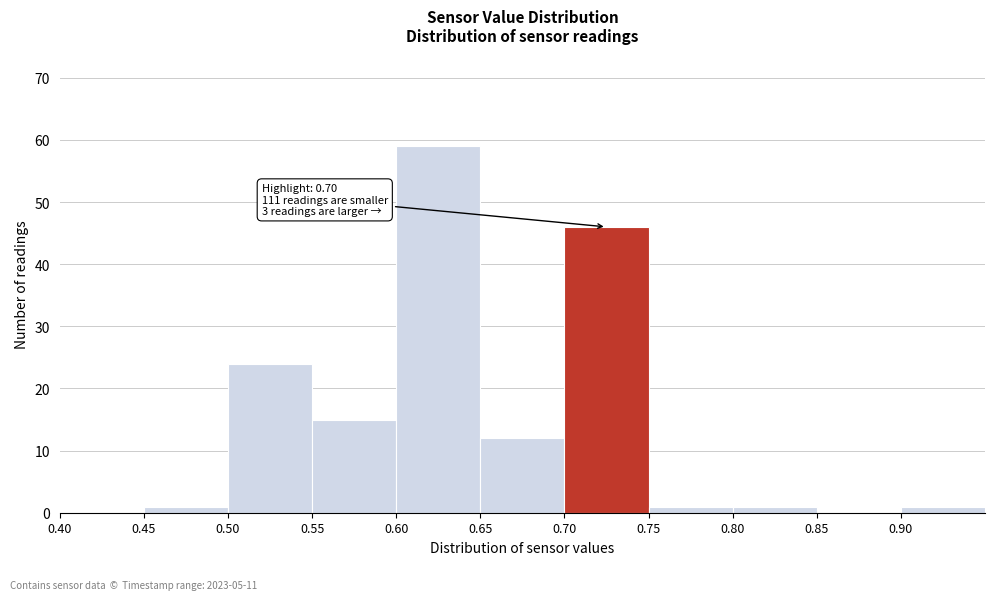

Which range on the x-axis has the tallest bar?

0.60 to 0.65